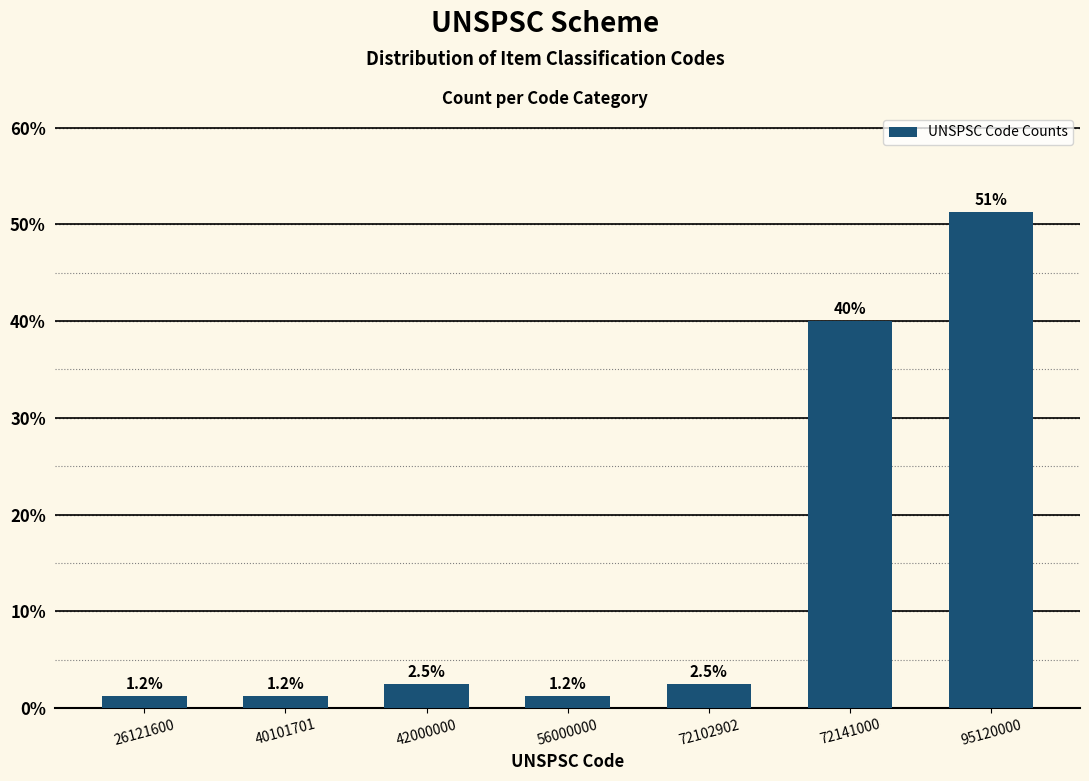

What is the value of the 6th bar from the left?

40.0